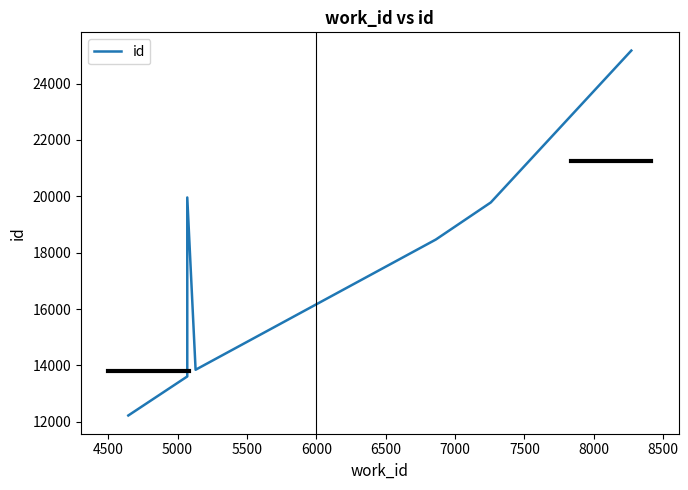

The chart shows a value of 8189 at 4000. True or false?

False